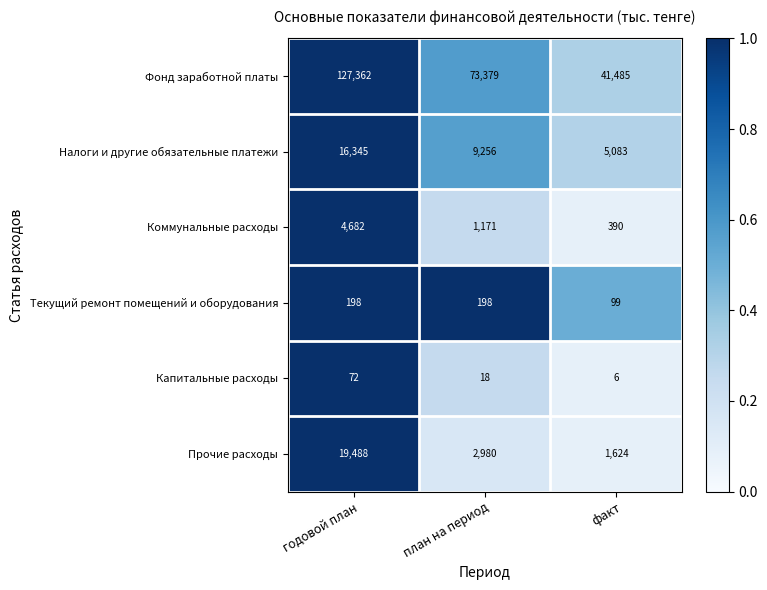

The value of Текущий ремонт помещений и оборудования at факт is 163. True or false?

False